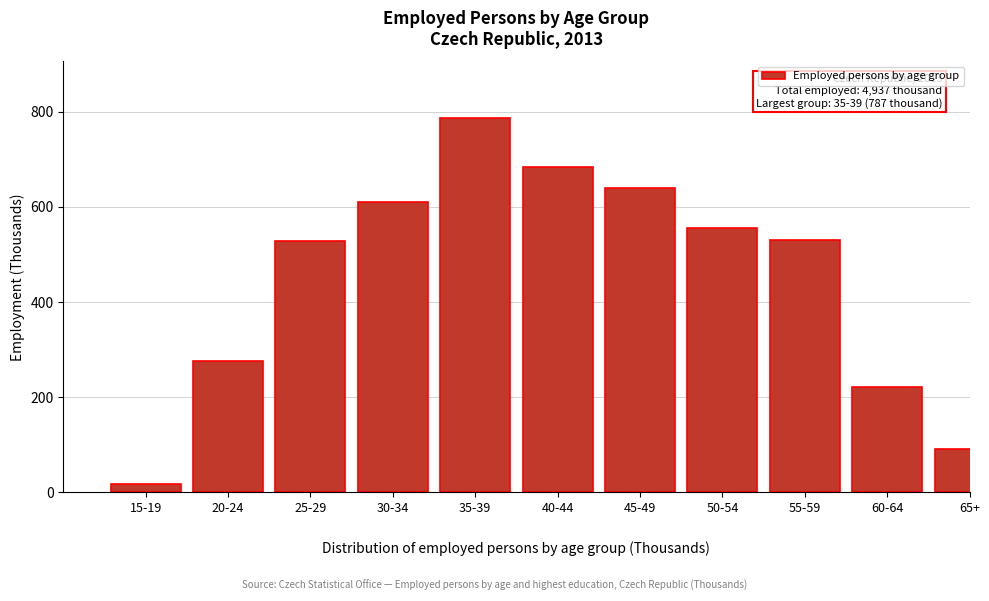

What is the average value?

448.8